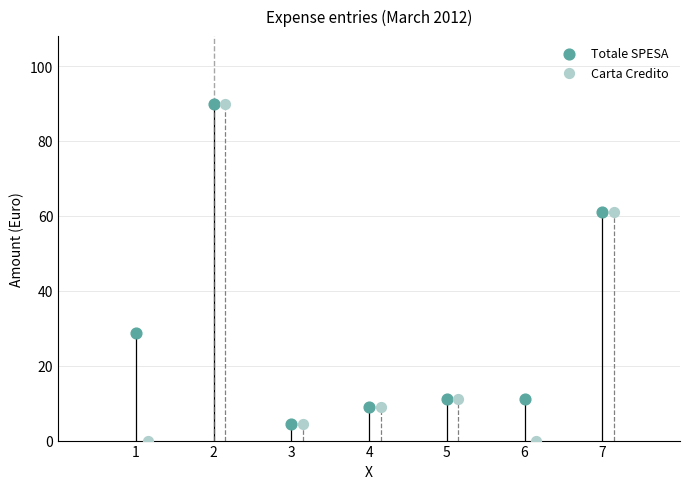

Which series contains the lowest Y value?

Carta Credito